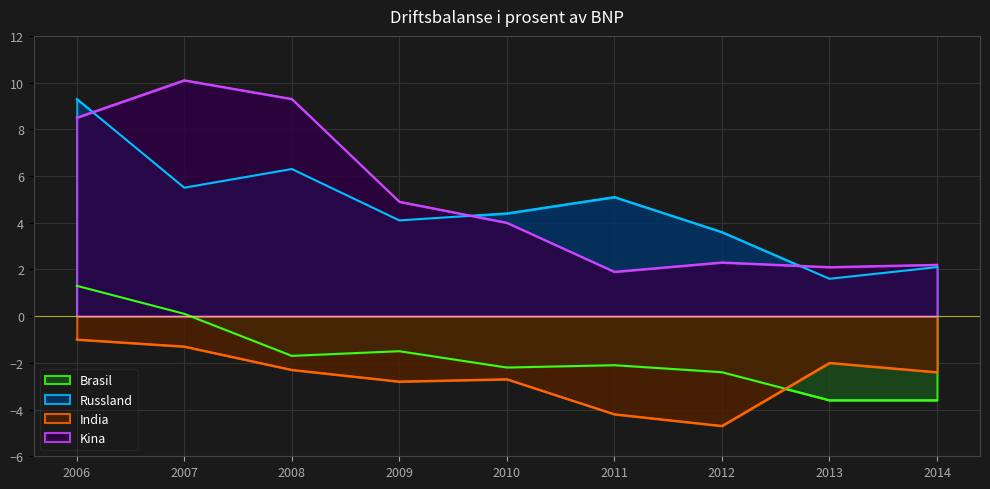

Where does the Brasil series first go above -2?

2006